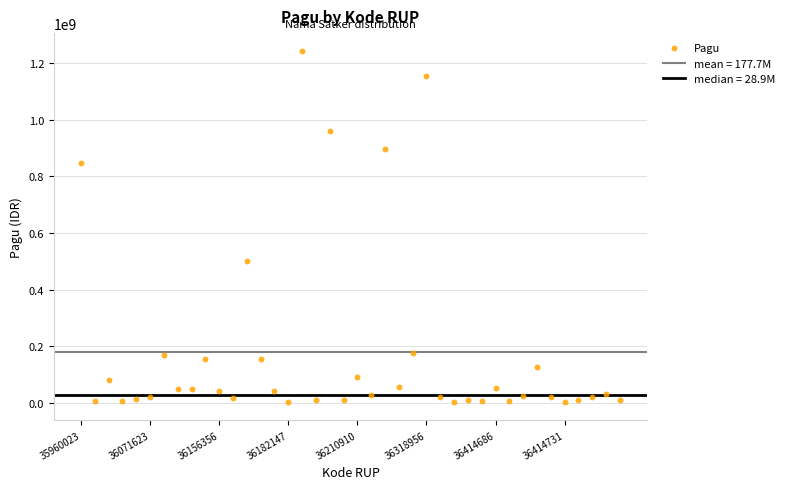

What is the range of Y values (max minus min)?

1244080000